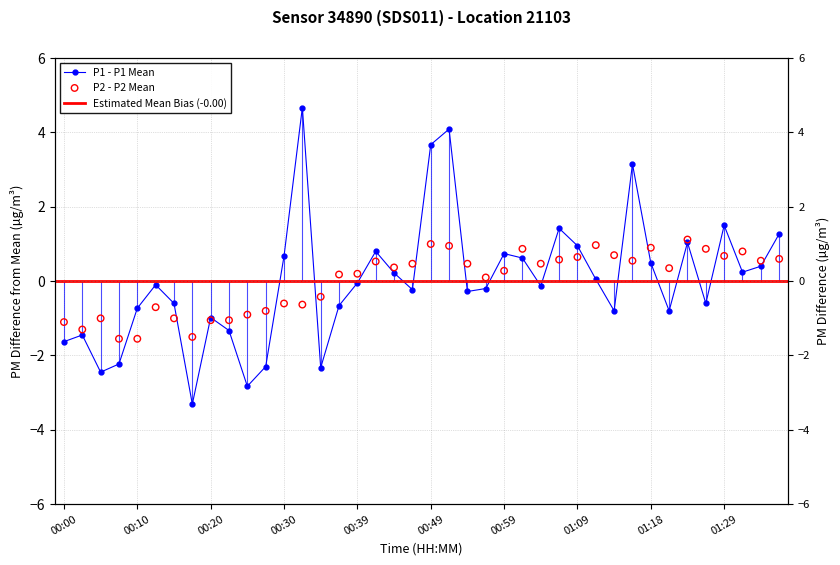

Which series has the widest spread of Y values?

P1